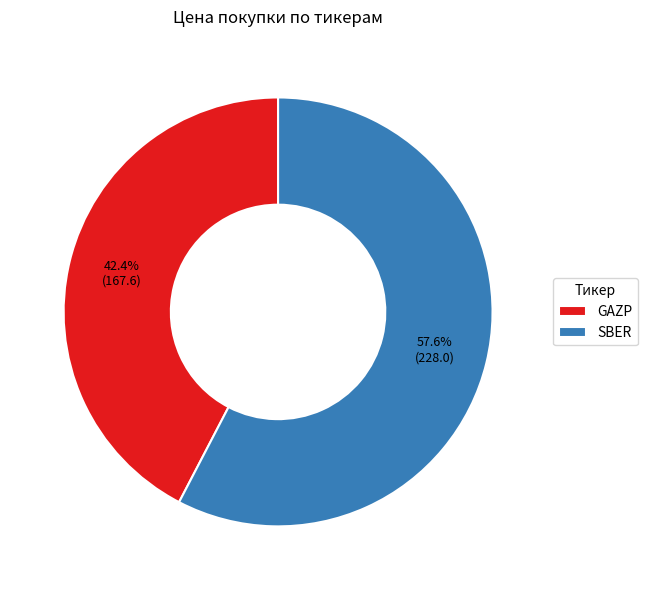

Does any single category account for the majority?

Yes